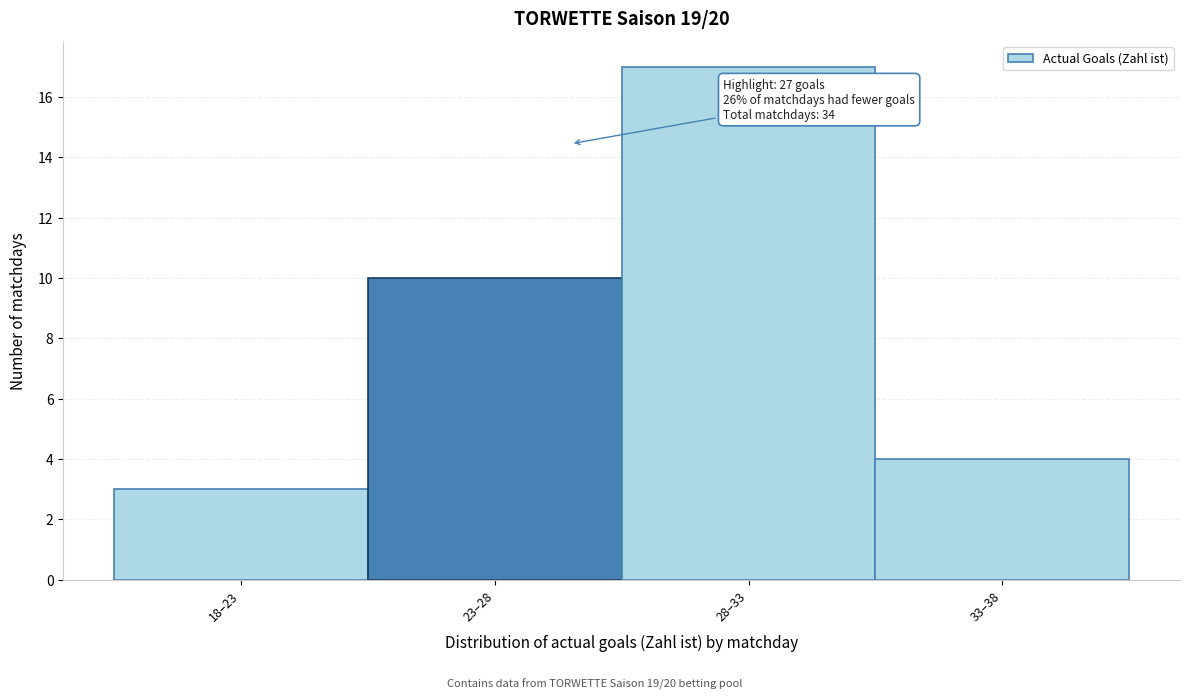

Reading left to right, what are all the values shown in this chart?

3	10	17	4